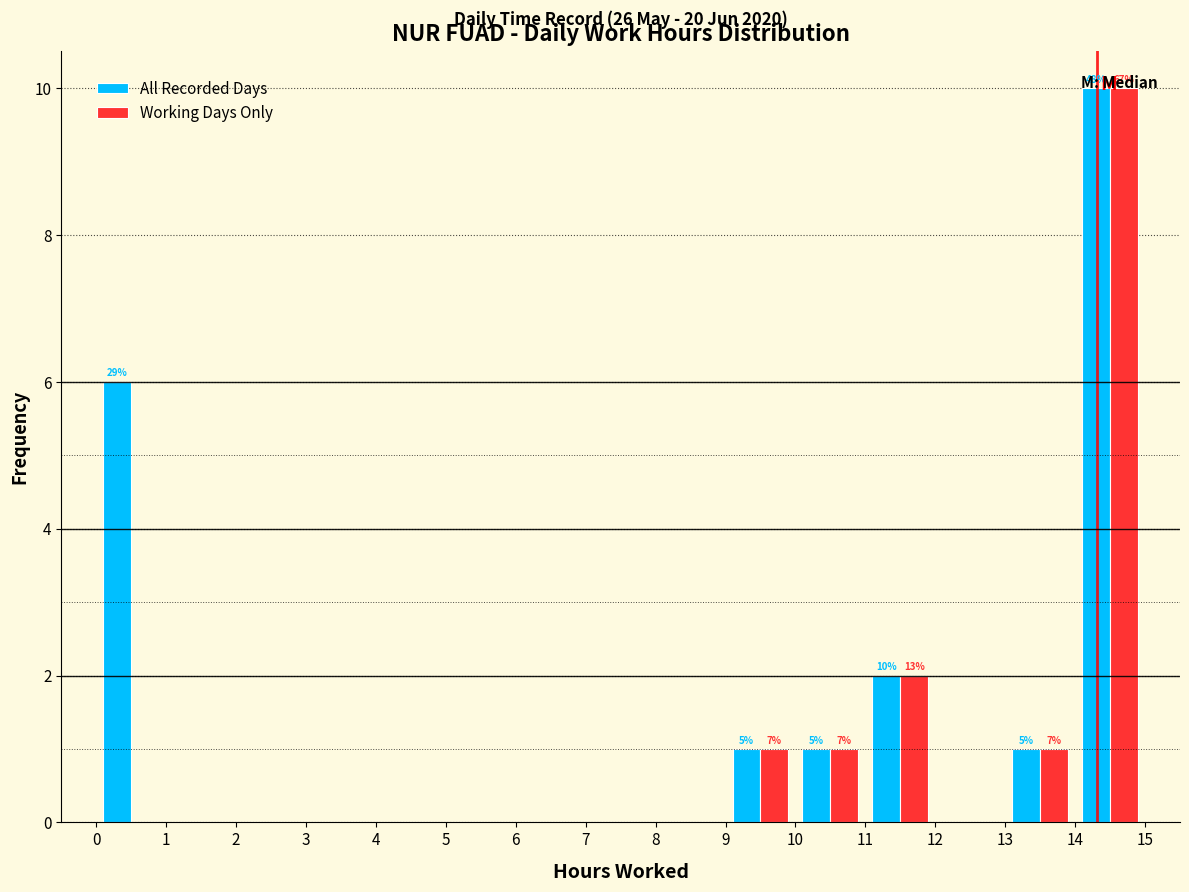

In the All Recorded Days series, which range on the x-axis has the tallest bar?

14 to 15